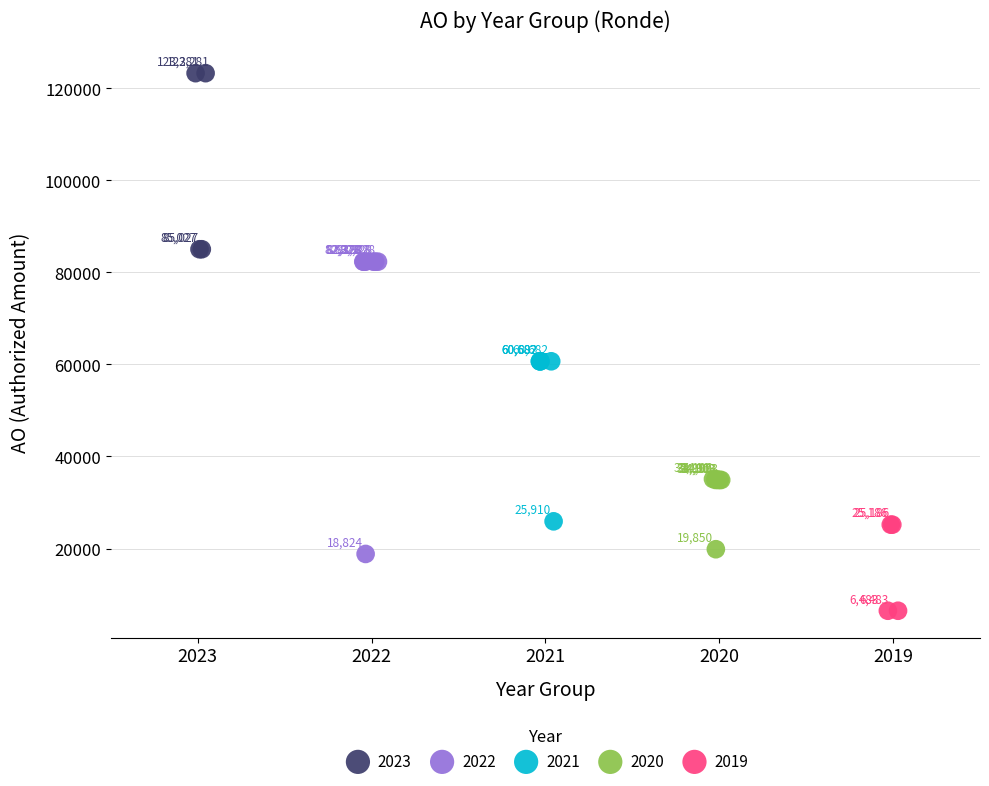

Which series reaches the minimum Y coordinate?

2019